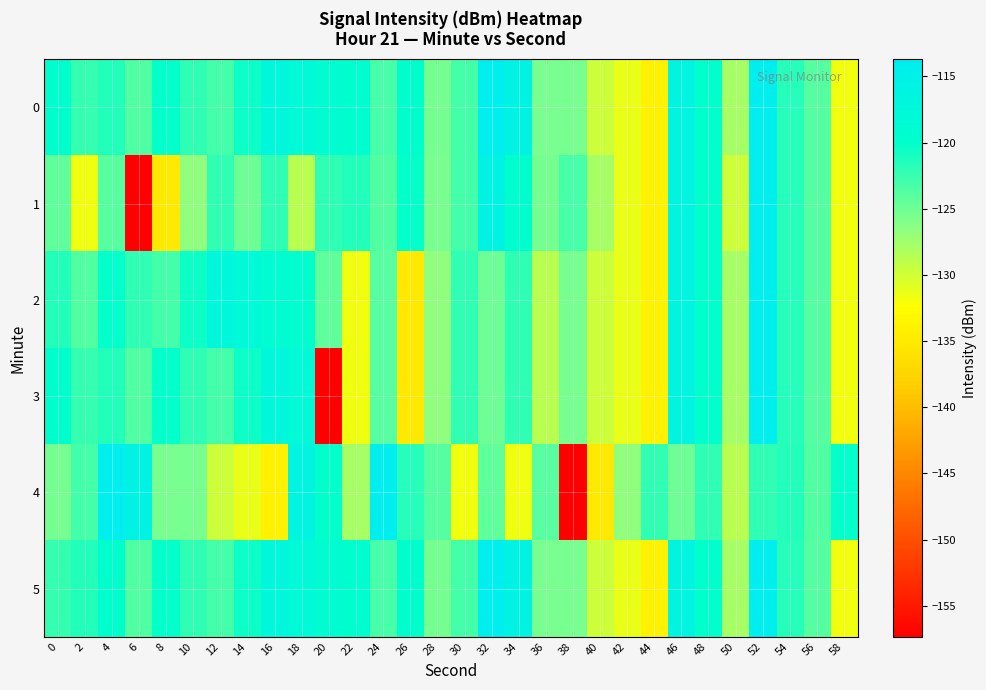

At which category is the sum across all series the highest?

52